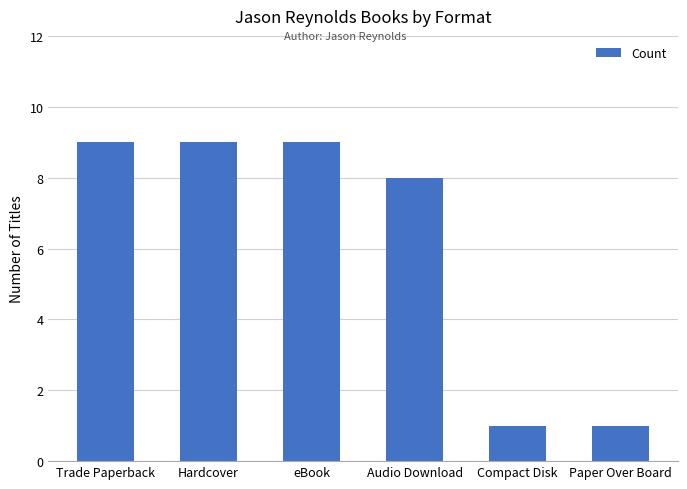

What is the difference between the values at eBook and Compact Disk?

8